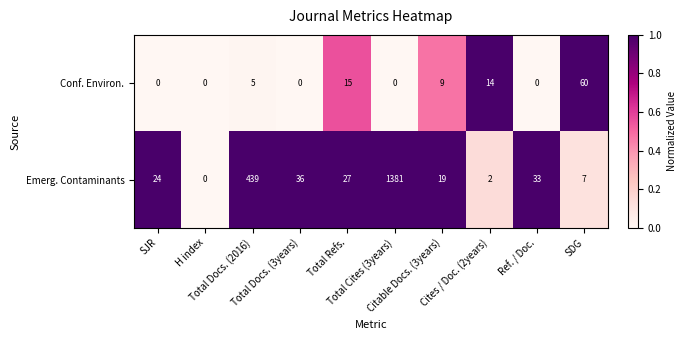

What is the highest value of the Conf. Environ. series?

60